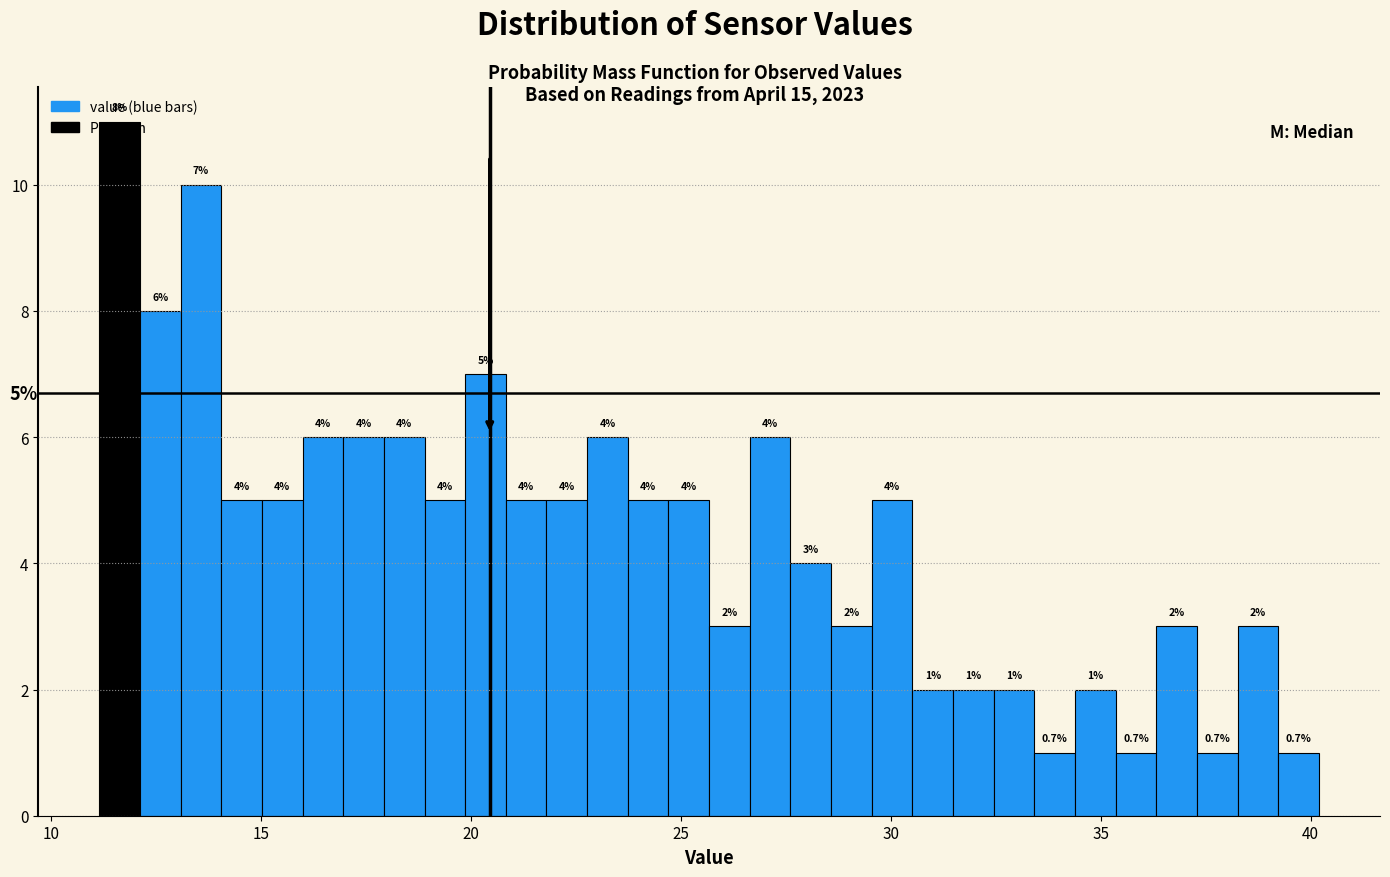

Around what value on the x-axis is the tallest bar? Give the approximate position of its centre, as read against the axis.

11.5